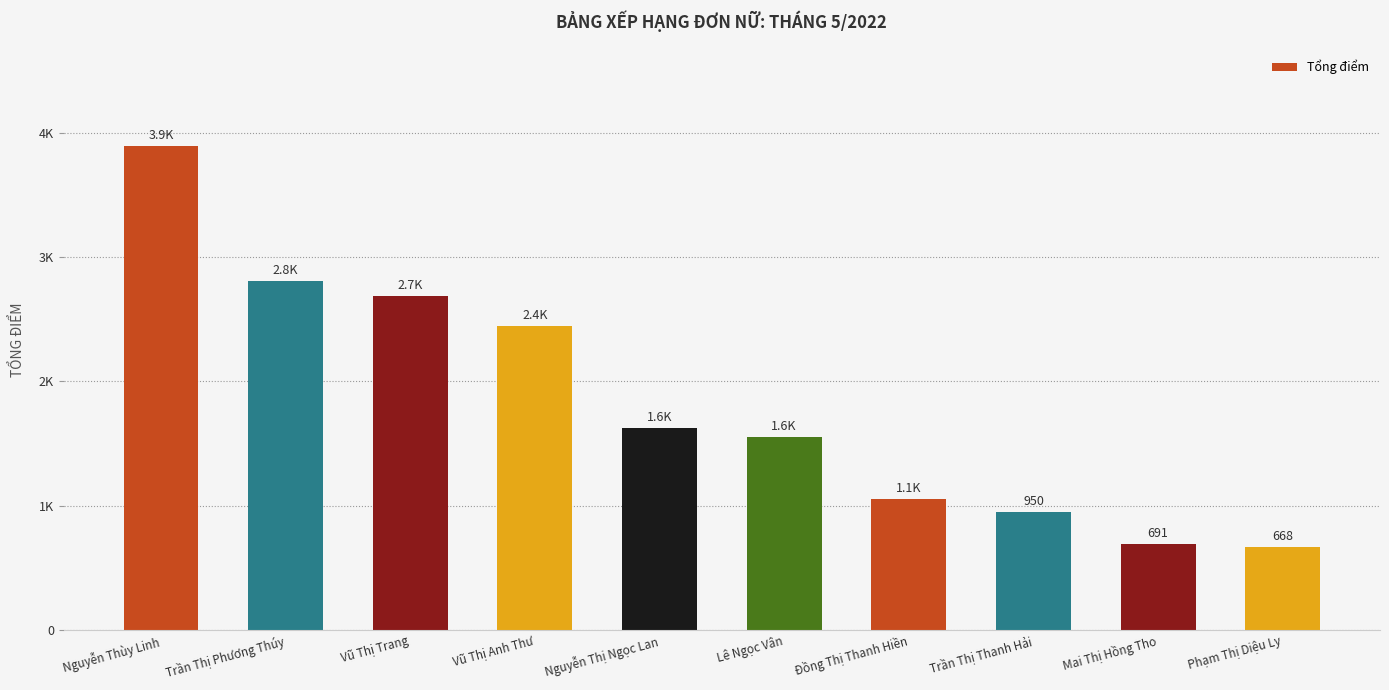

At which label does the data first exceed 1627?

Nguyễn Thùy Linh